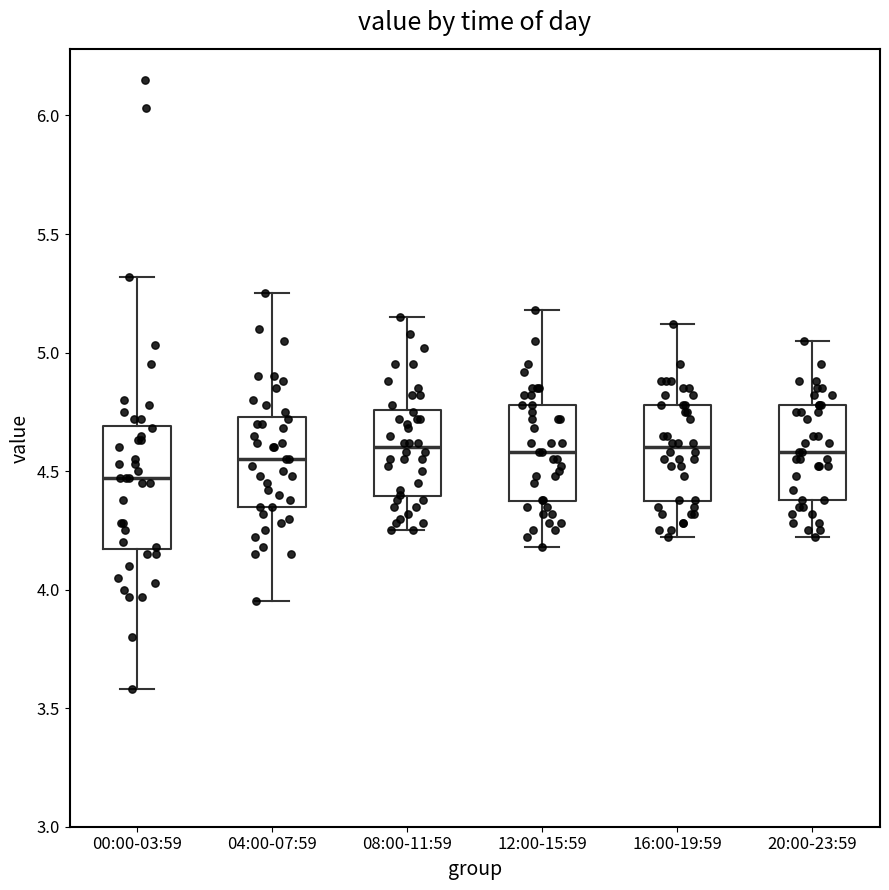

Reading left to right, read every box against the y-axis: the position of its median line, the range the box covers, and the ends of its whiskers. The values are not printed on the chart, so give them approximately, as read against the axis.

00:00-03:59: median 4.45, box 4.15 to 4.70, whiskers 3.60 to 5.30
04:00-07:59: median 4.55, box 4.35 to 4.75, whiskers 3.95 to 5.25
08:00-11:59: median 4.60, box 4.40 to 4.75, whiskers 4.25 to 5.15
12:00-15:59: median 4.60, box 4.35 to 4.80, whiskers 4.20 to 5.20
16:00-19:59: median 4.60, box 4.35 to 4.80, whiskers 4.20 to 5.10
20:00-23:59: median 4.60, box 4.40 to 4.80, whiskers 4.20 to 5.05